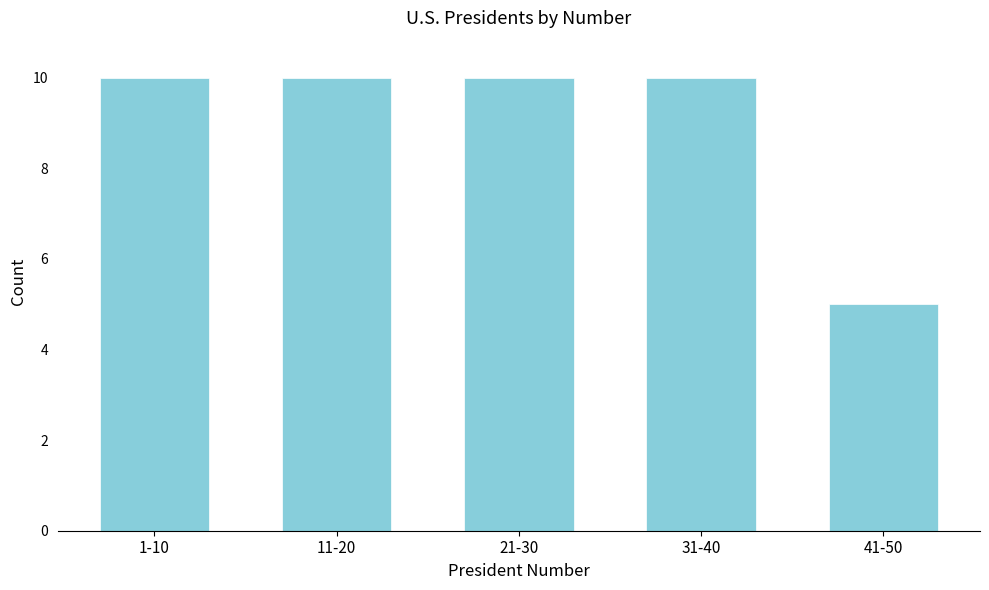

Reading left to right, extract all data points from this chart.

1-10=10	11-20=10	21-30=10	31-40=10	41-50=5